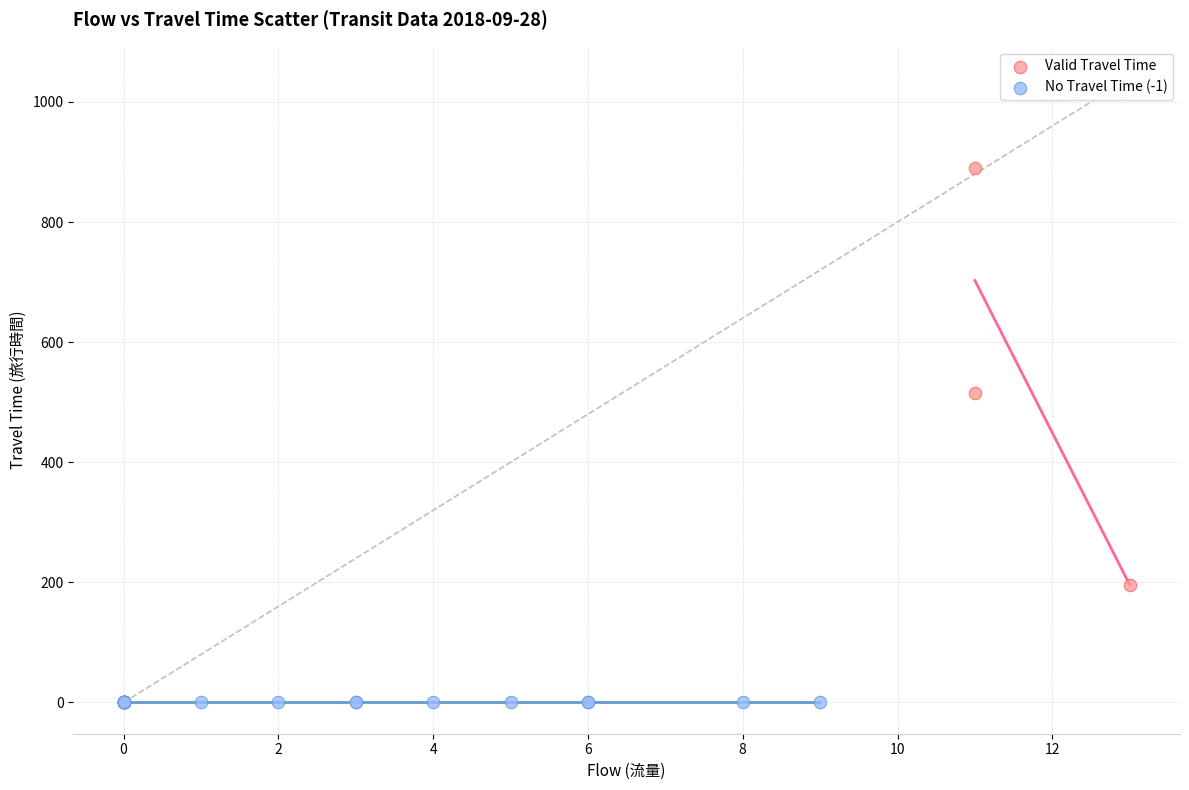

Which series contains the highest Y value?

Valid Travel Time